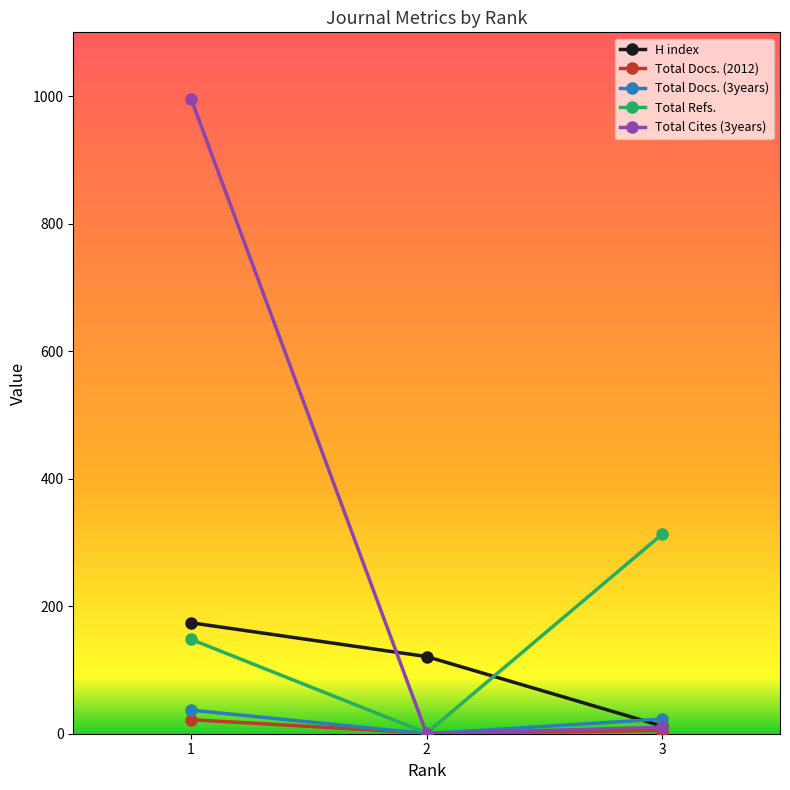

Is the value of Total Refs. at 3 greater than the value of H index at 3?

Yes